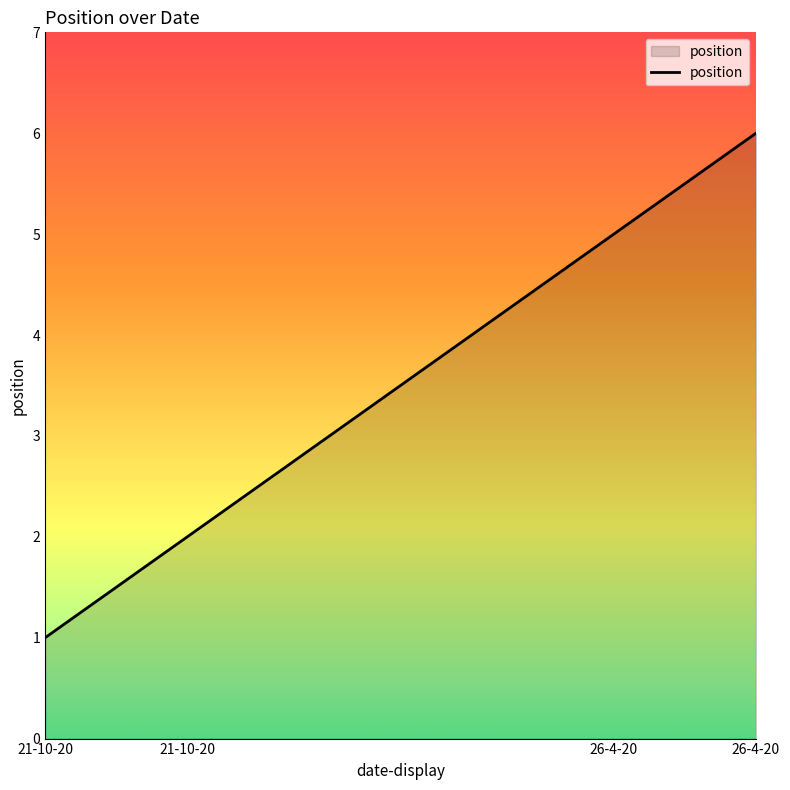

What is the difference between the maximum and minimum values?

5